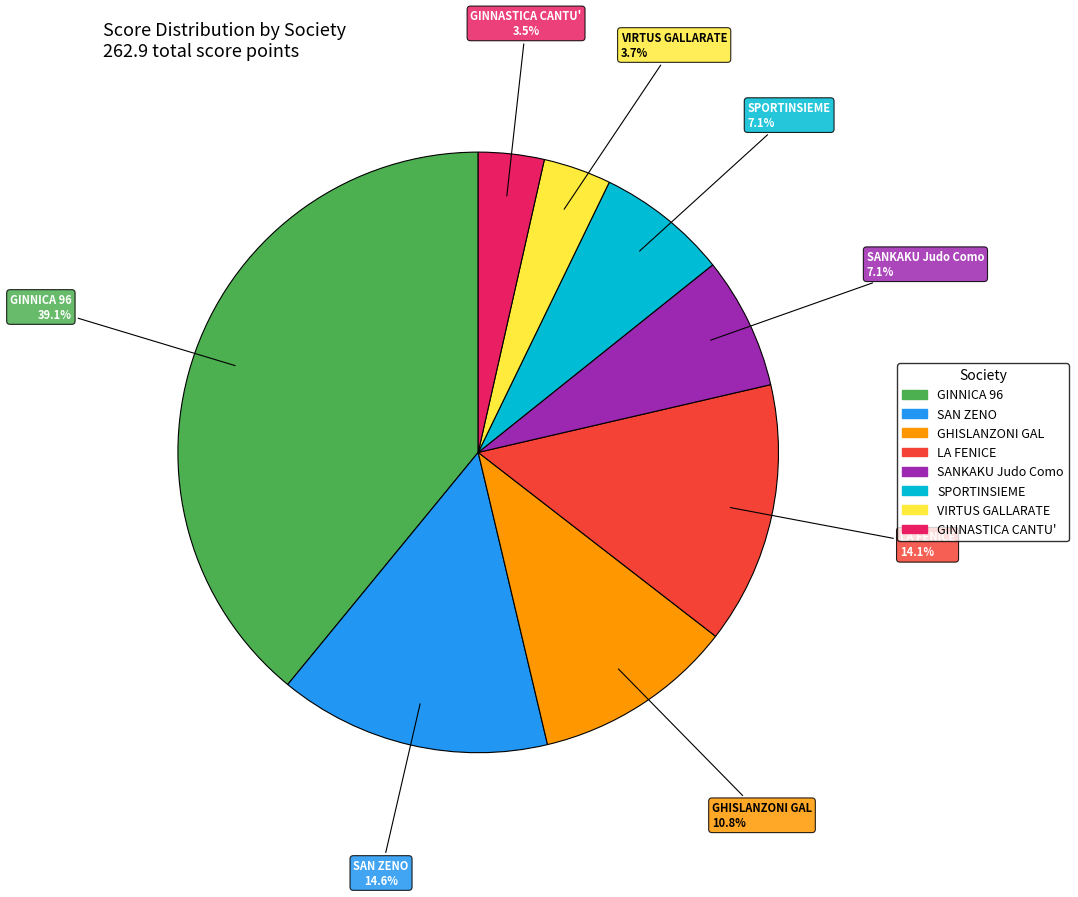

What portion of the pie excludes LA FENICE?

85.9%